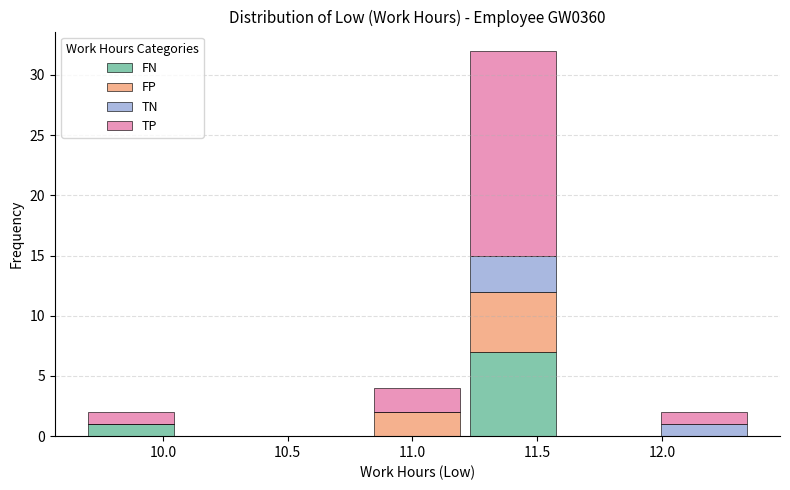

Reading left to right, list every stacked bar in this chart as the range it spans on the x-axis followed by its total height. Neither the bar edges nor the heights are printed on the chart, so give them approximately, as read against the axes.

9.70 to 10.05: 2
10.05 to 10.45: 0
10.45 to 10.85: 0
10.85 to 11.20: 4
11.20 to 11.60: 32
11.60 to 12.00: 0
12.00 to 12.35: 2